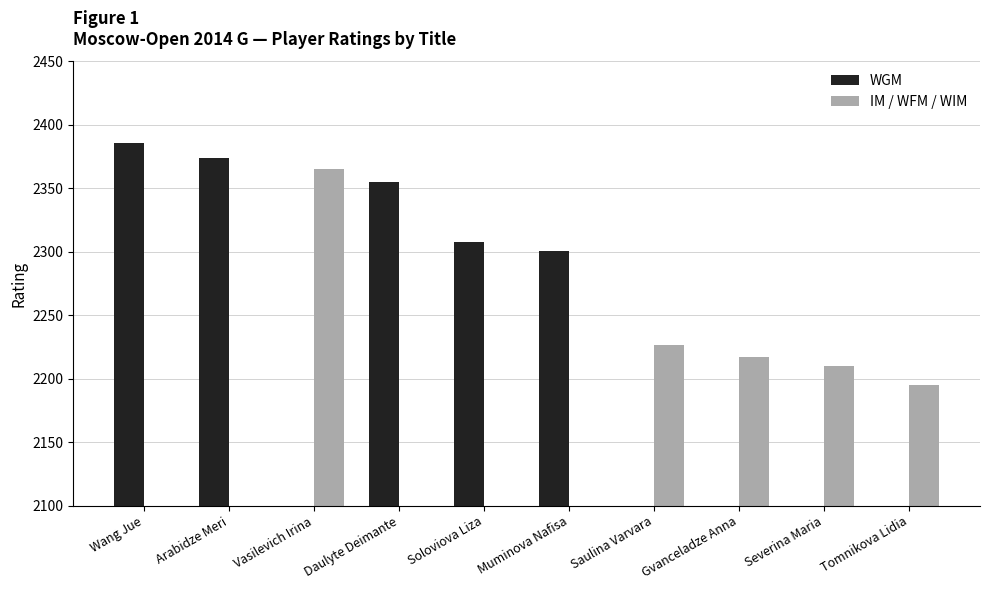

The WGM series shows 799 at Tomnikova Lidia. True or false?

False